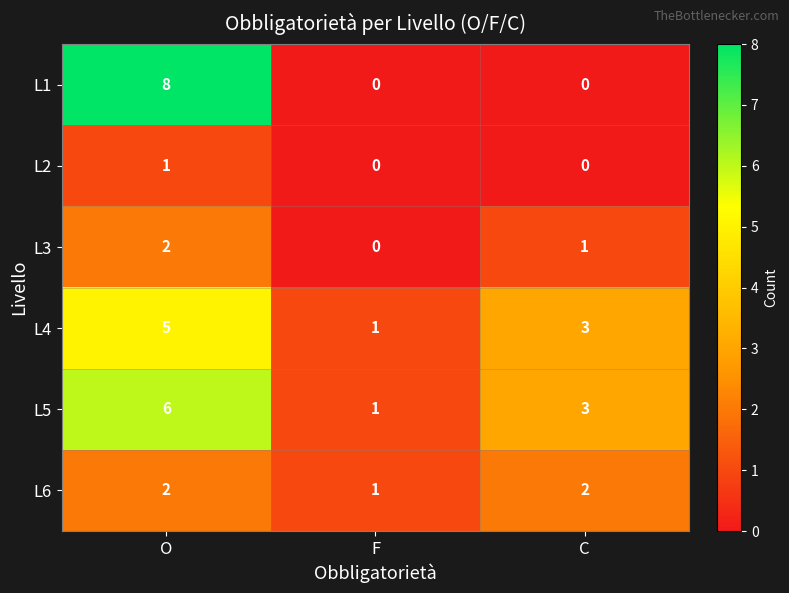

What is the difference between the maximum and minimum values in the L4 series?

4